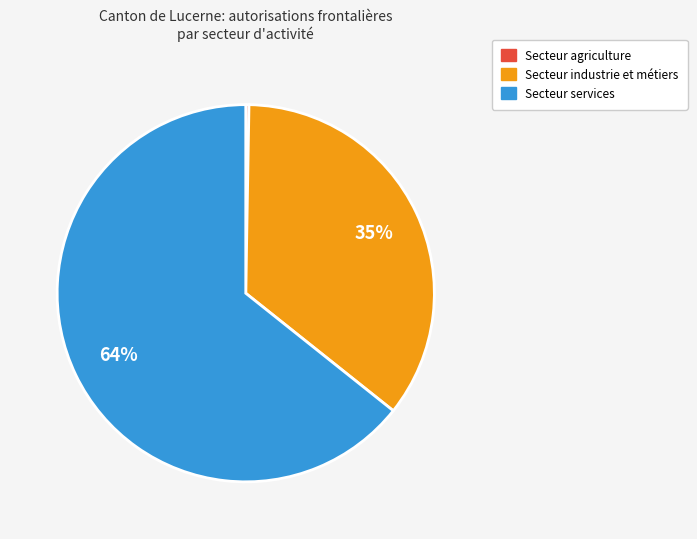

Which slice represents more than half of the pie?

Secteur services